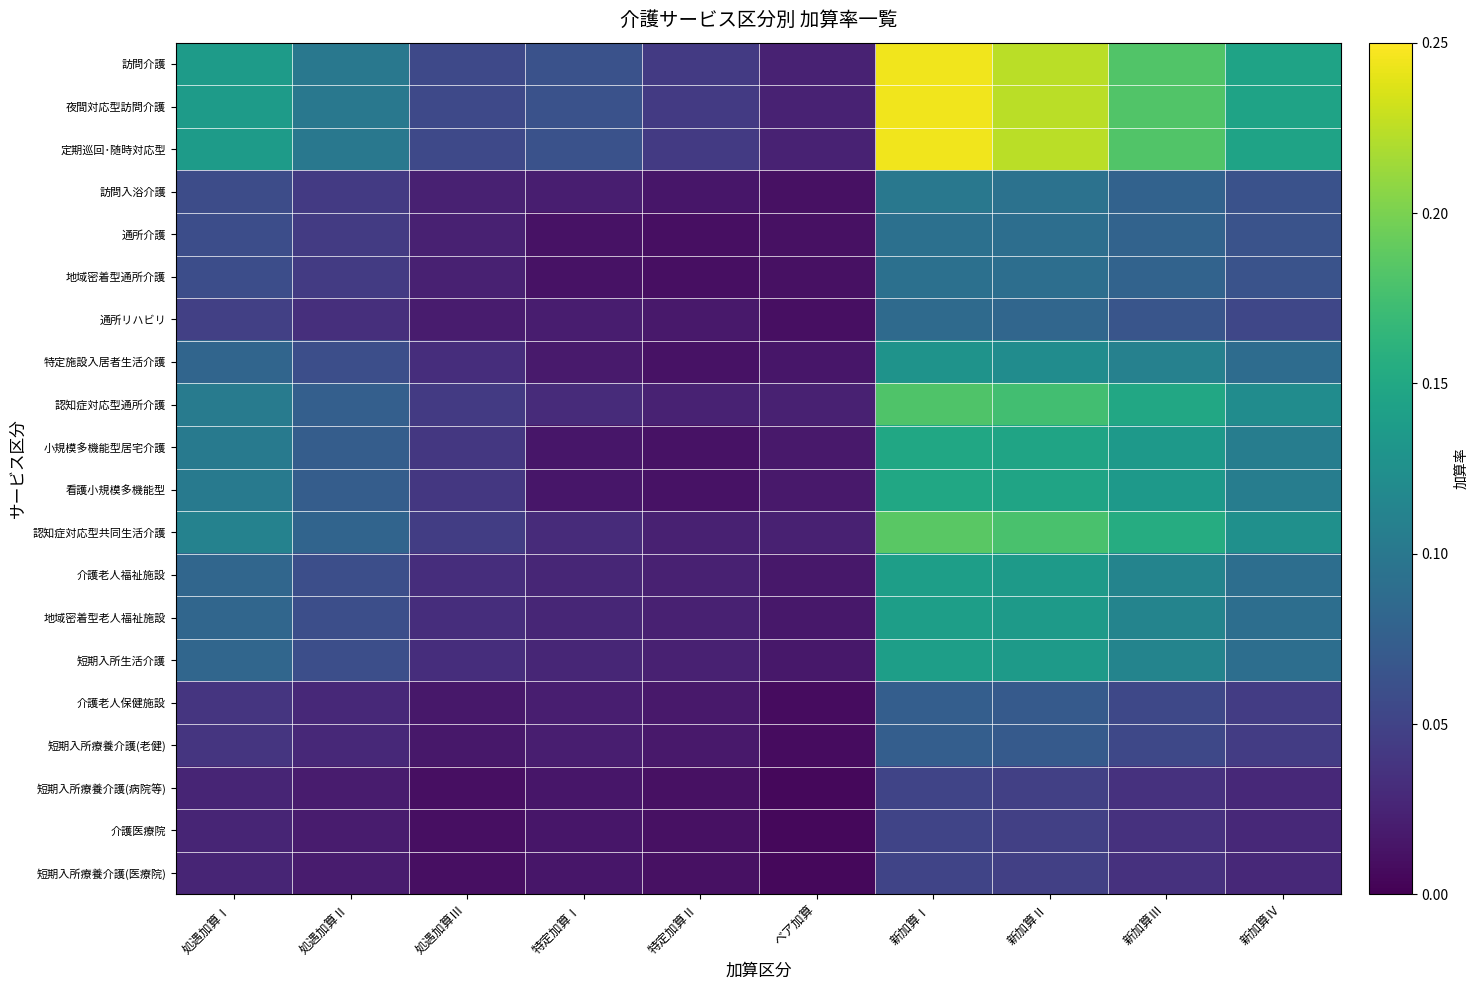

What is the spread (max minus min) of values at 処遇加算Ⅰ?

0.1